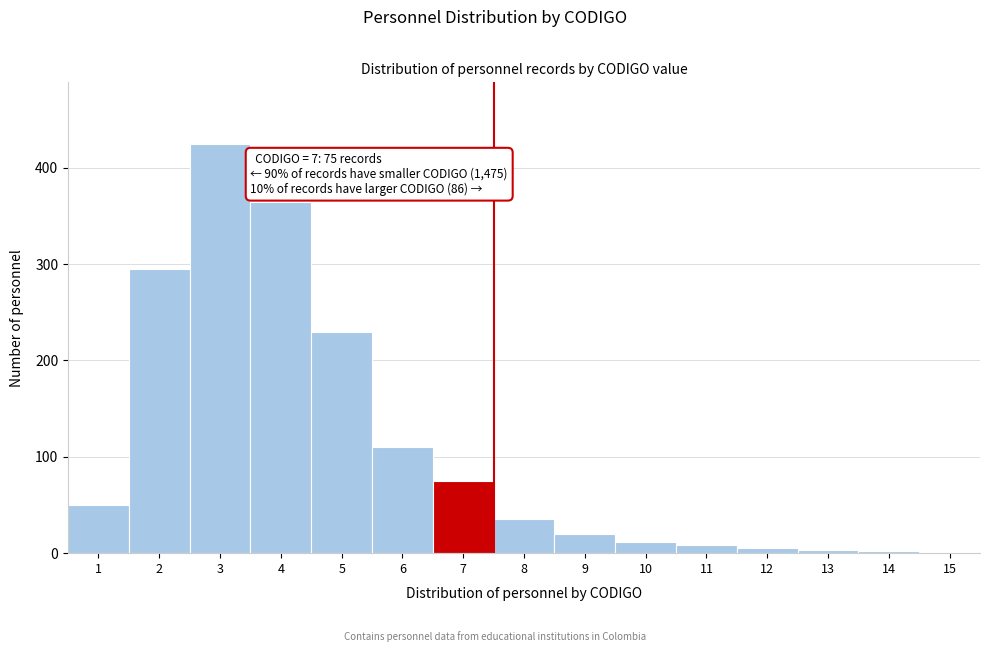

Which range on the x-axis has the tallest bar?

2.5 to 3.5